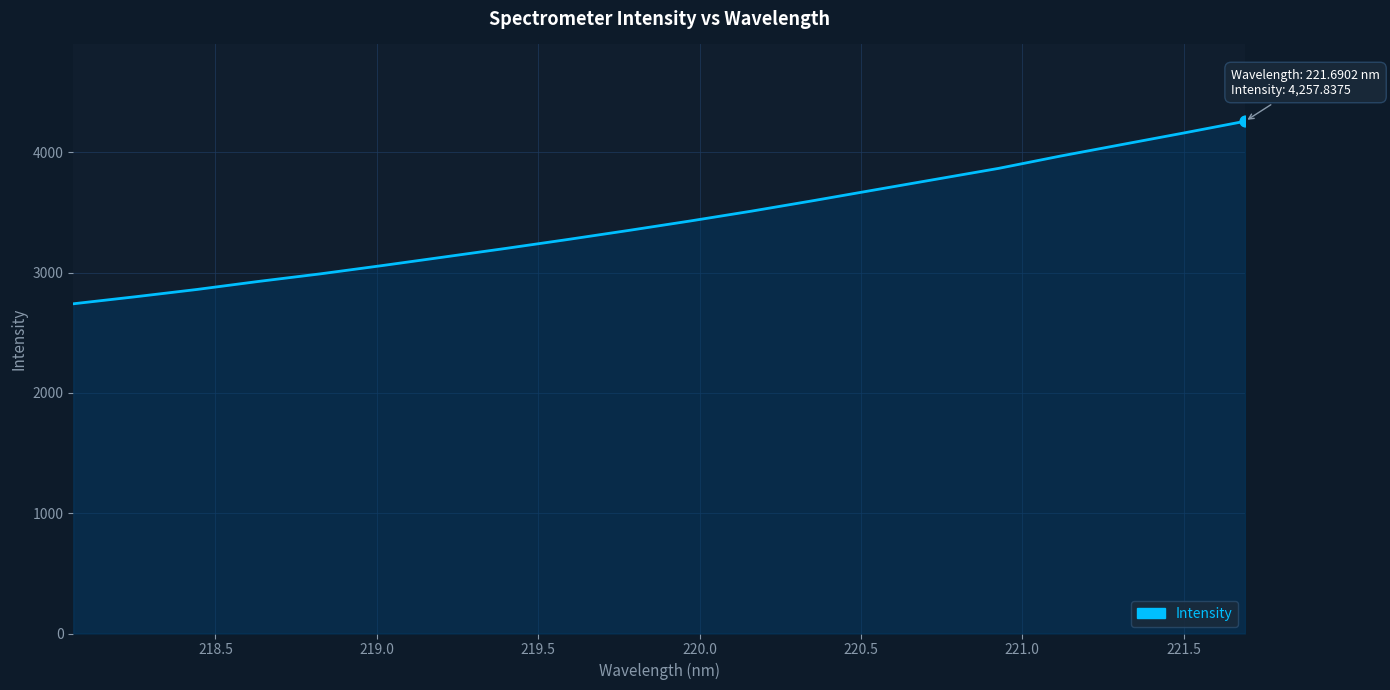

What is the minimum value shown in the chart?

2740.7